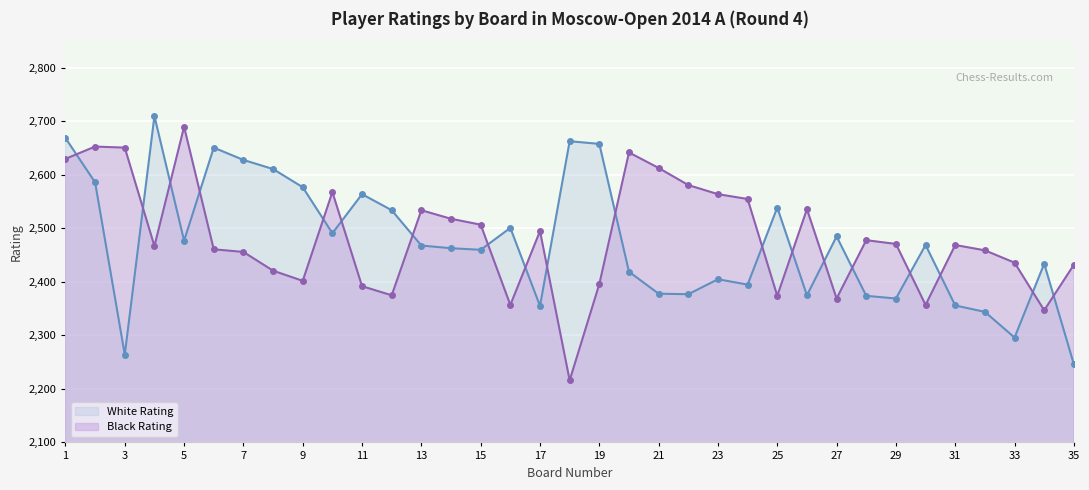

True or false: Black Rating has a value of 4002 at 12.

False